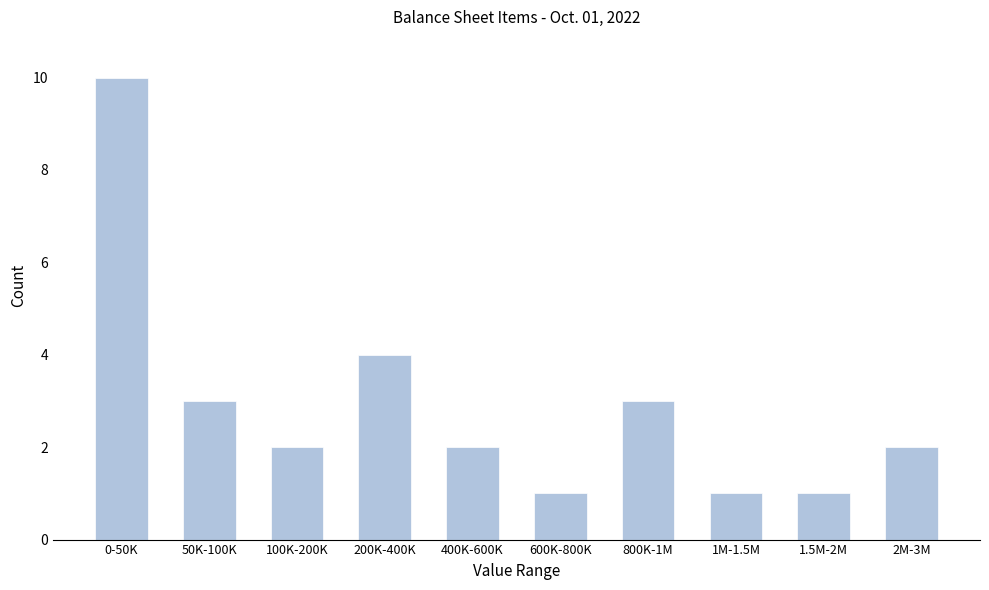

Reading left to right, transcribe all the data shown in this chart.

0-50K=10	50K-100K=3	100K-200K=2	200K-400K=4	400K-600K=2	600K-800K=1	800K-1M=3	1M-1.5M=1	1.5M-2M=1	2M-3M=2